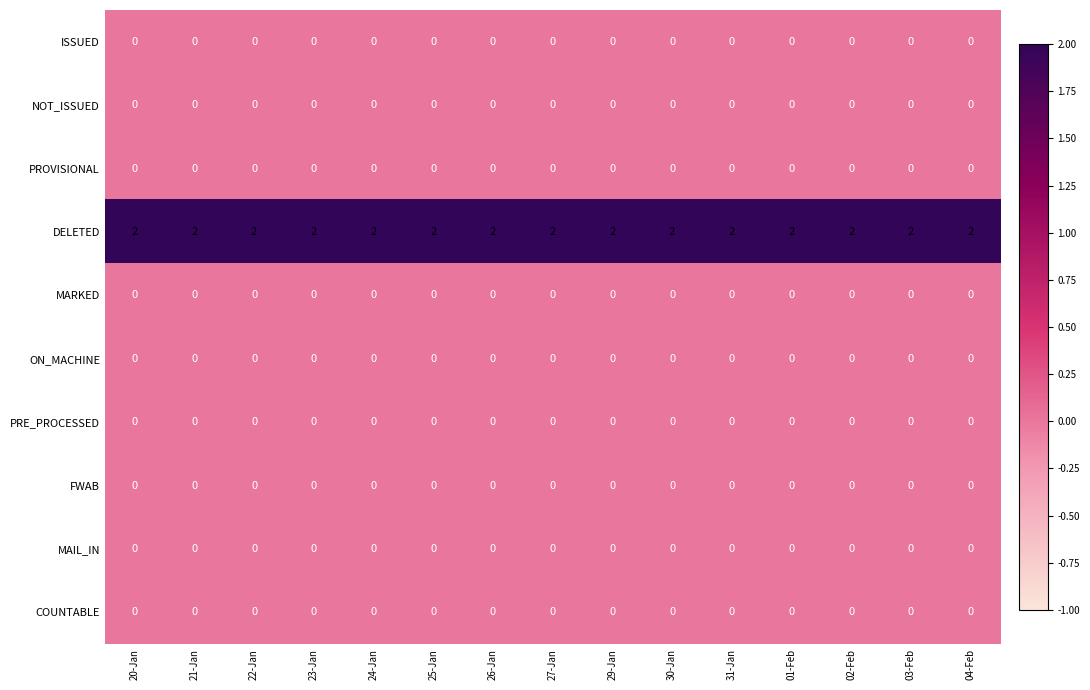

Which series has the largest total across all categories?

DELETED